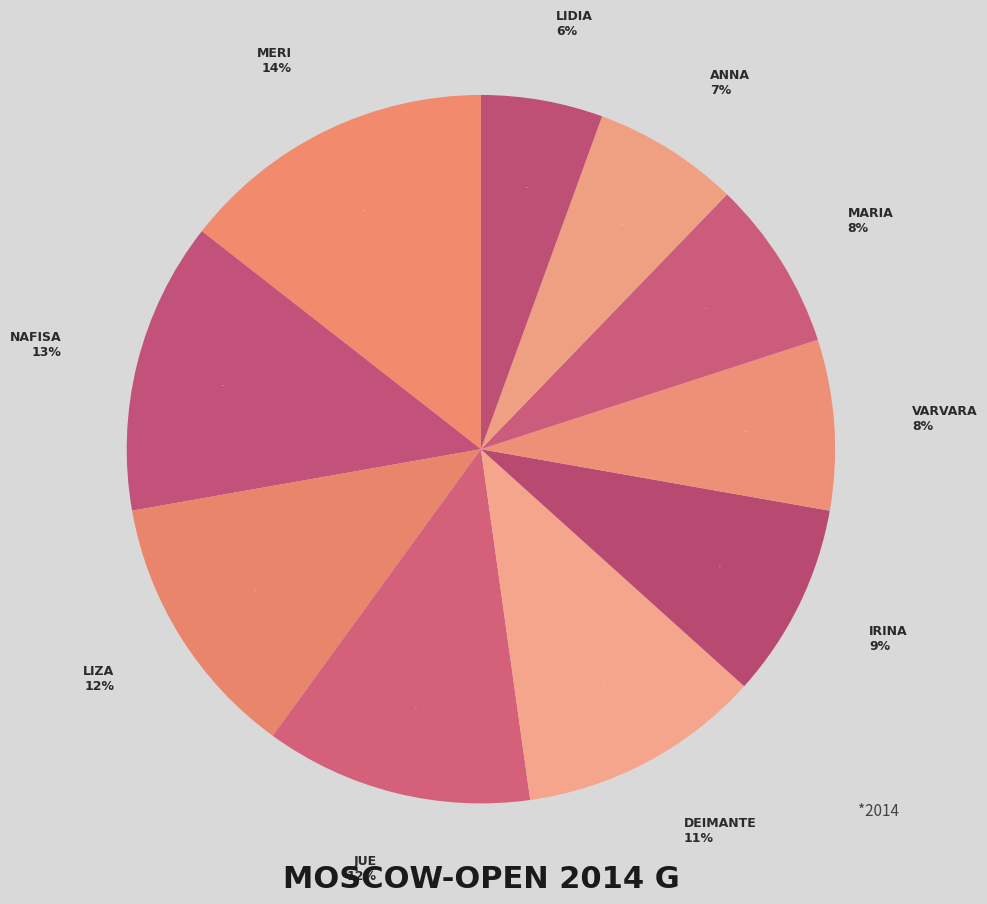

True or false: Arabidze Meri accounts for 14% of the total.

True